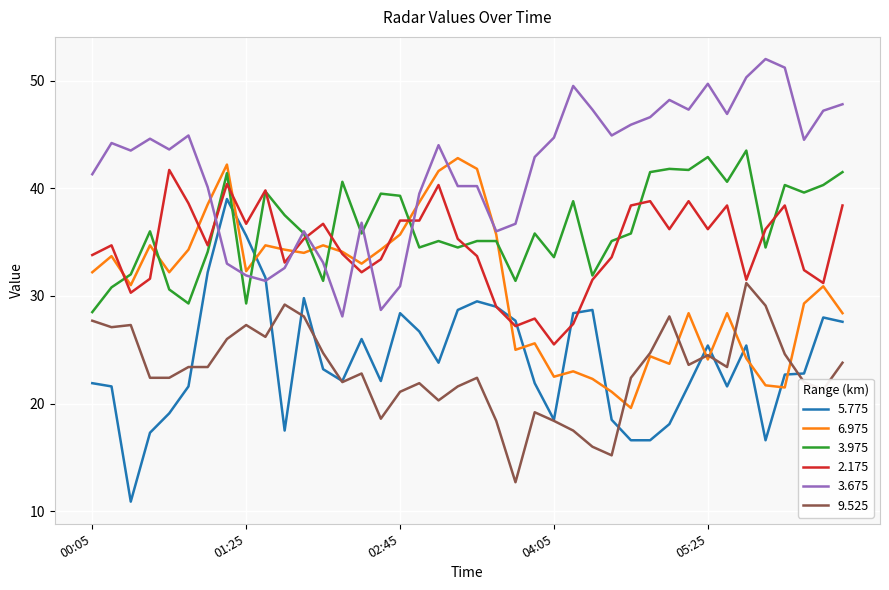

True or false: 6.975 and 3.675 intersect in this chart.

True